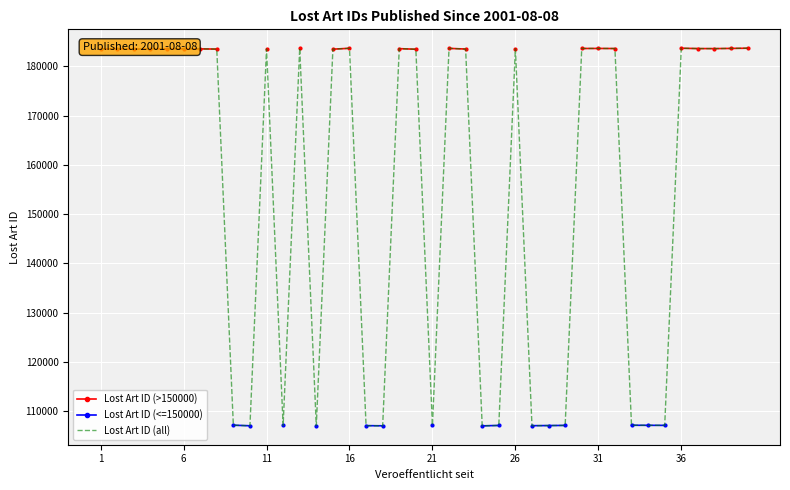

What is the maximum value for Lost Art ID (all)?

183661